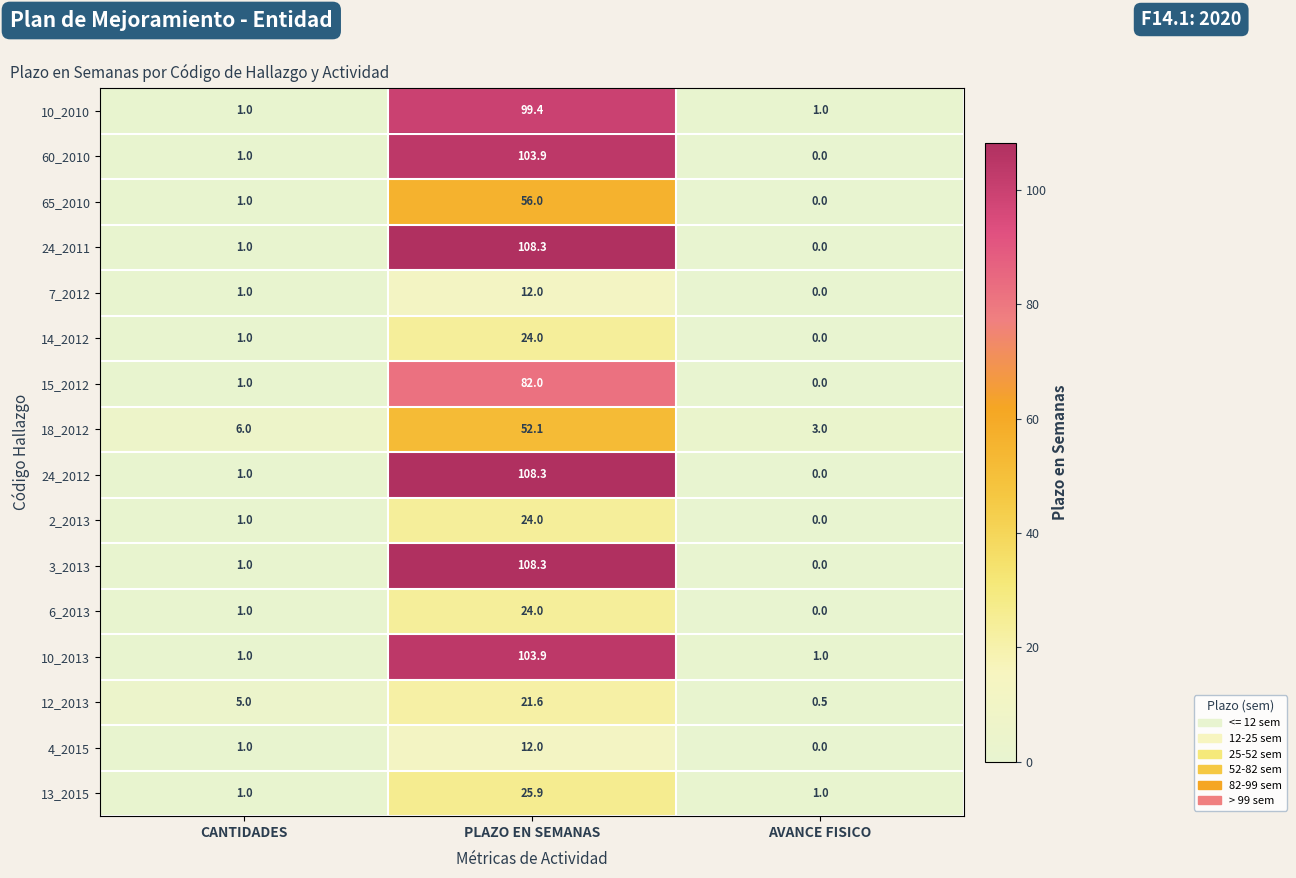

Is it true that 60_2010 equals -60.7 at AVANCE FISICO?

False